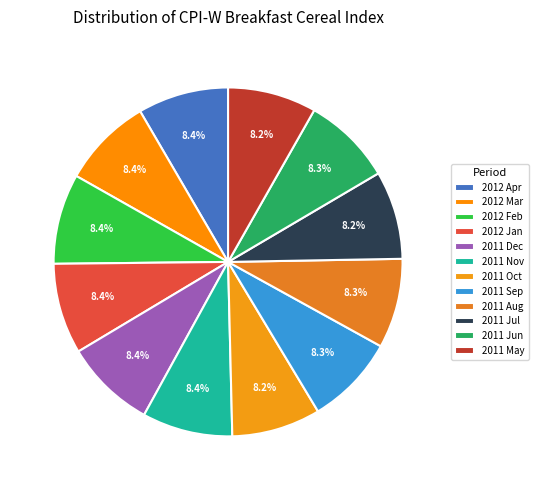

Rank the categories by value from lowest to highest.

2011 Jul, 2011 May, 2011 Oct, 2011 Jun, 2011 Aug, 2011 Sep, 2012 Feb, 2011 Nov, 2012 Mar, 2012 Jan, 2012 Apr, 2011 Dec